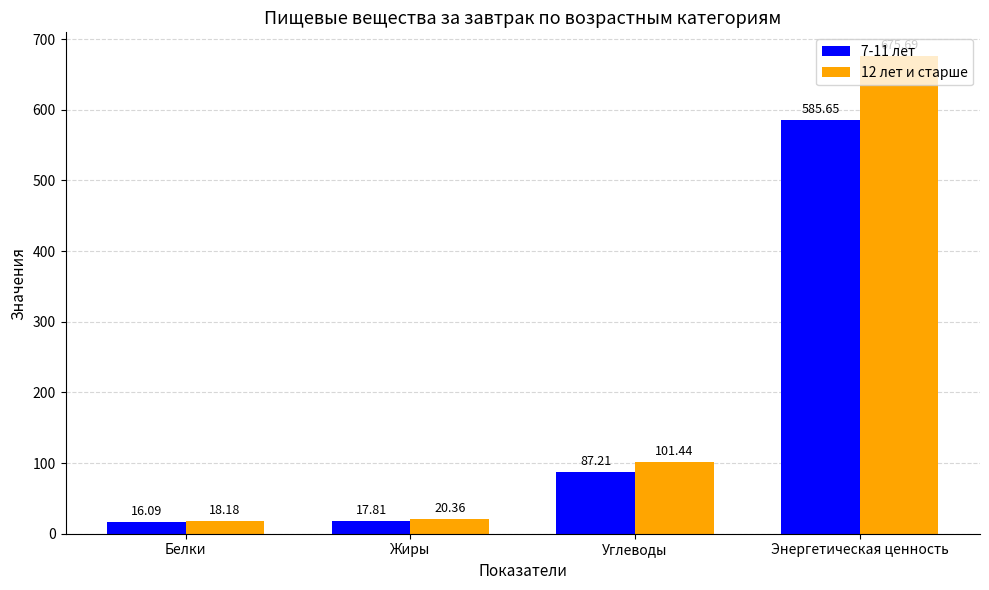

Which category has the lowest value across all series?

Белки